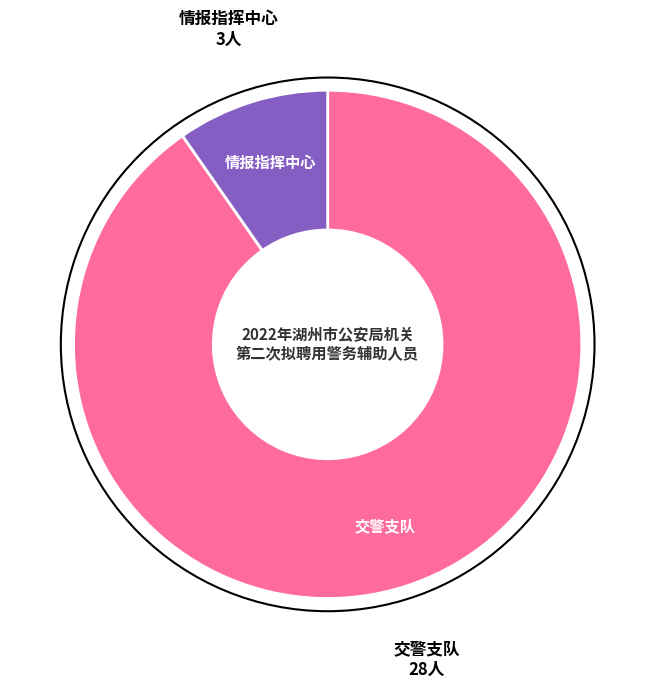

Does any single category account for the majority?

Yes